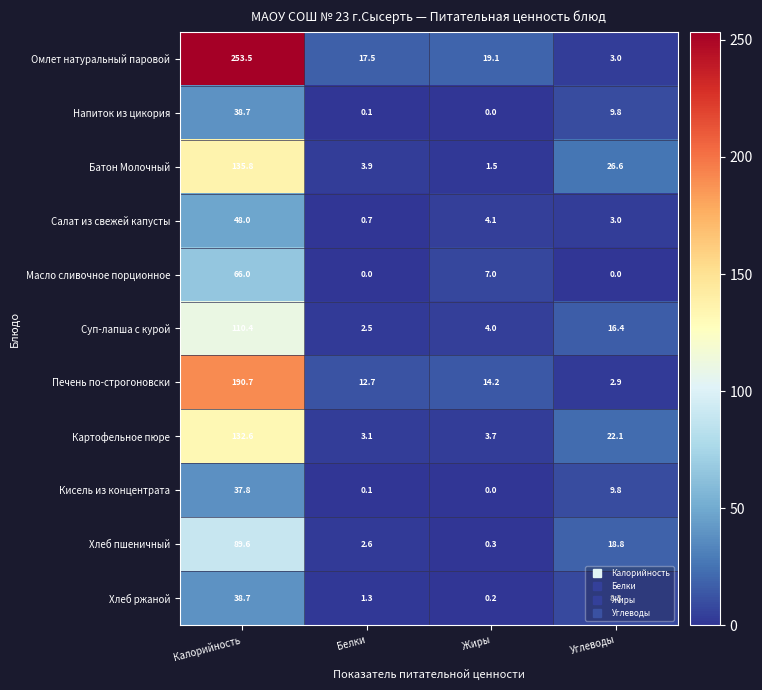

What is the total value across all series at Жиры?

54.1